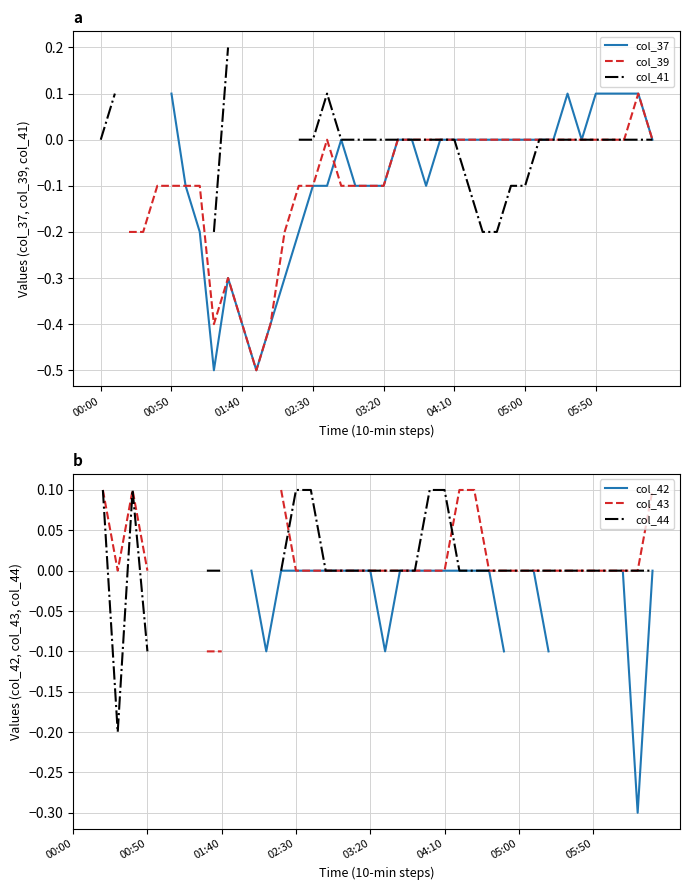

How many series are shown in this chart?

6